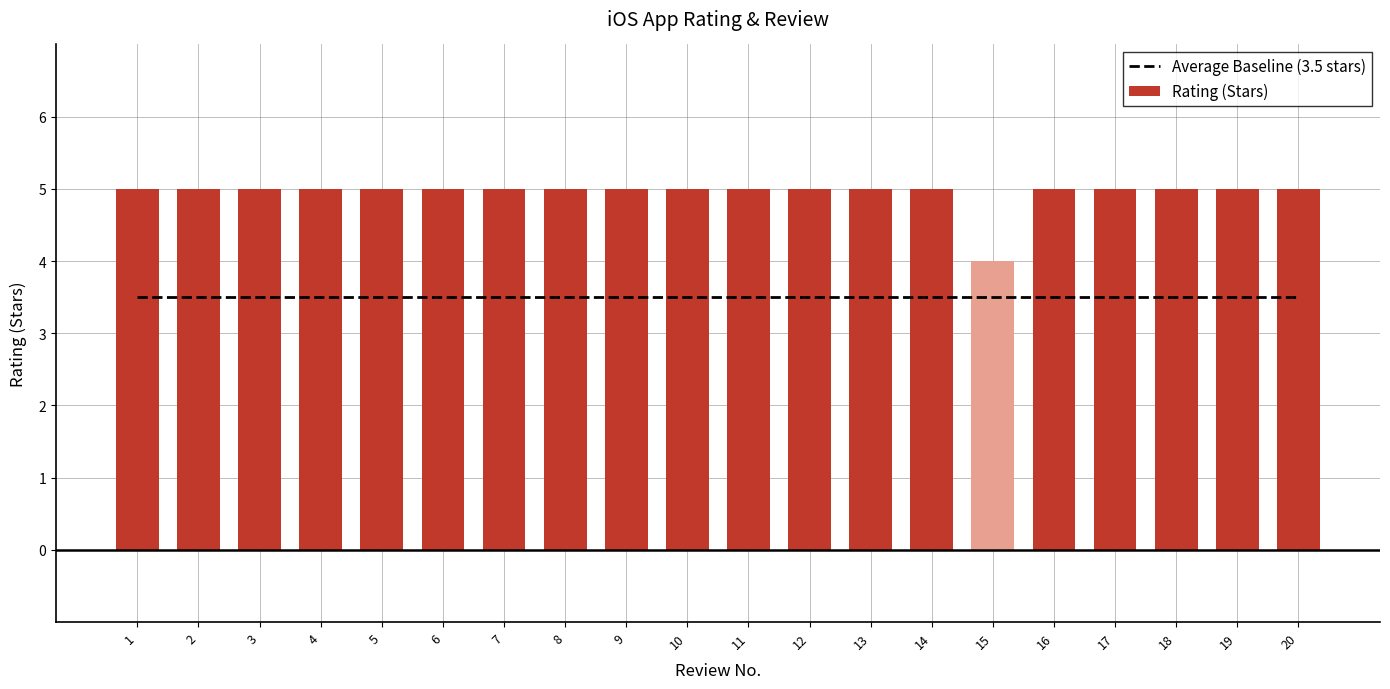

Rank the series at 15 from lowest to highest value.

Average Baseline (3.5 stars), Rating (Stars)